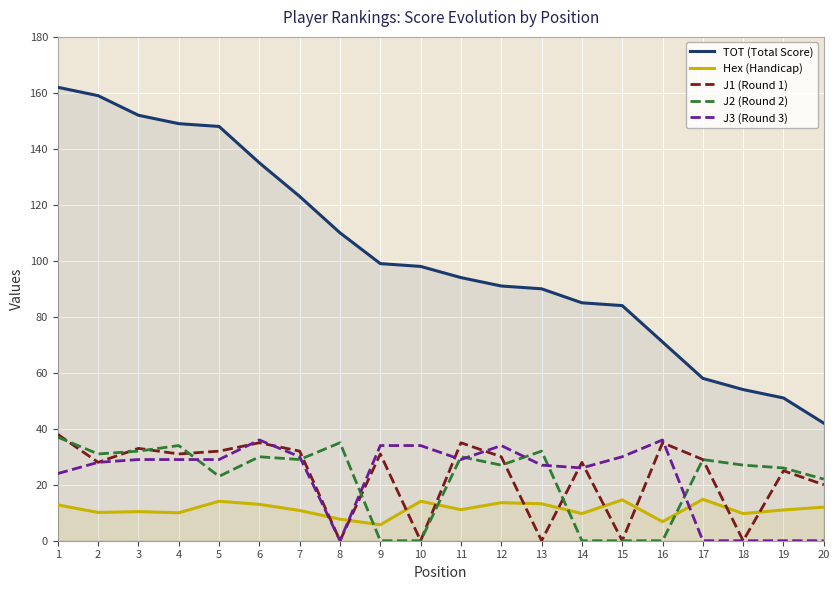

At which category is the sum across all series the highest?

1